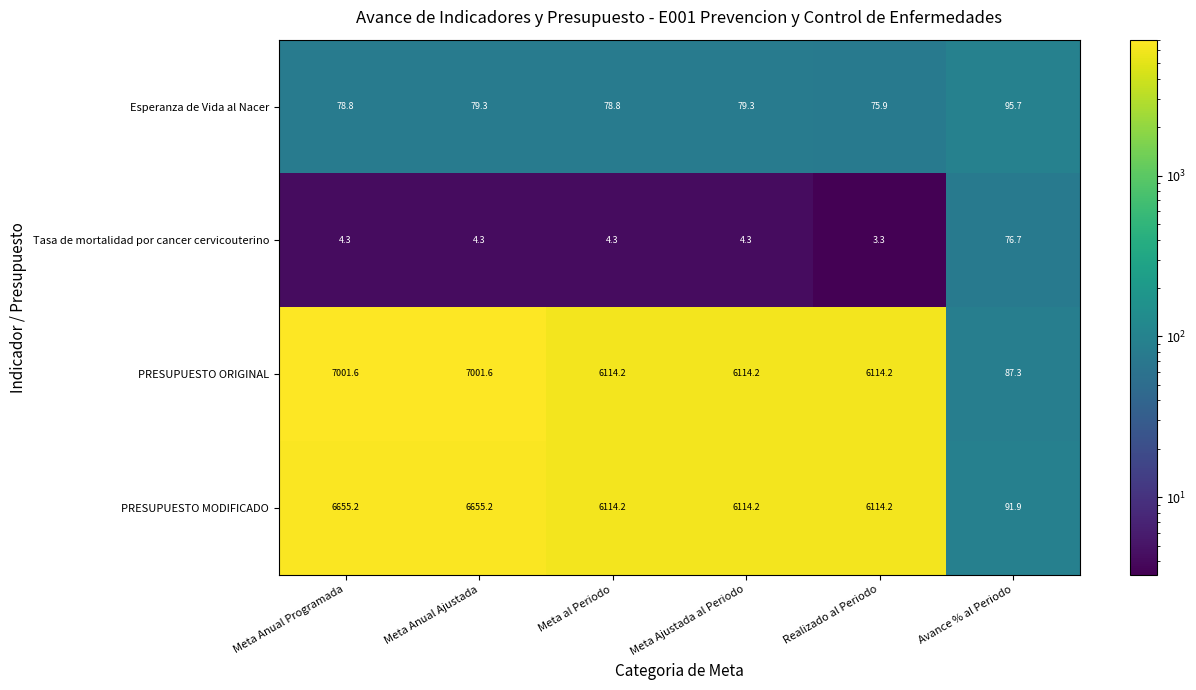

At which category is the sum across all series the highest?

Meta Anual Ajustada